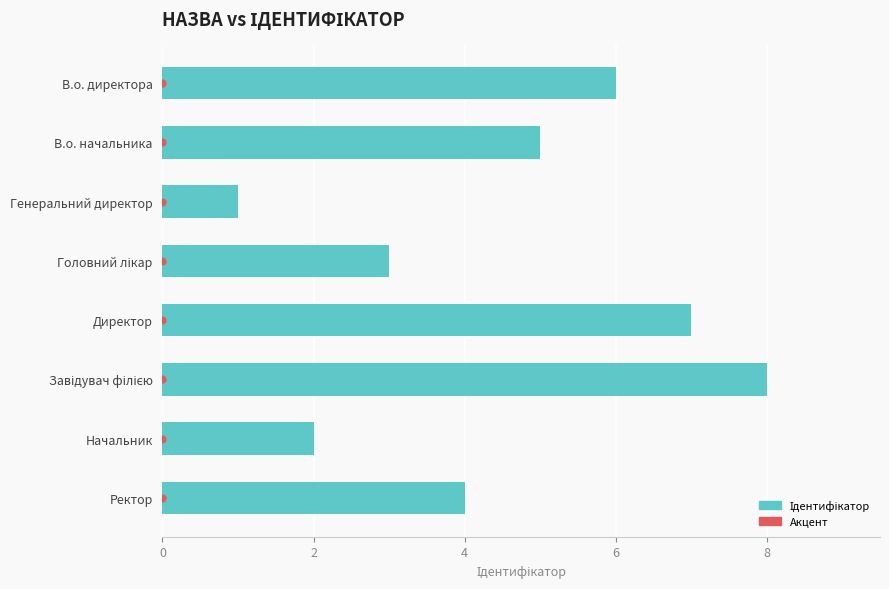

Is it true that the value at В.о. директора is 6?

True